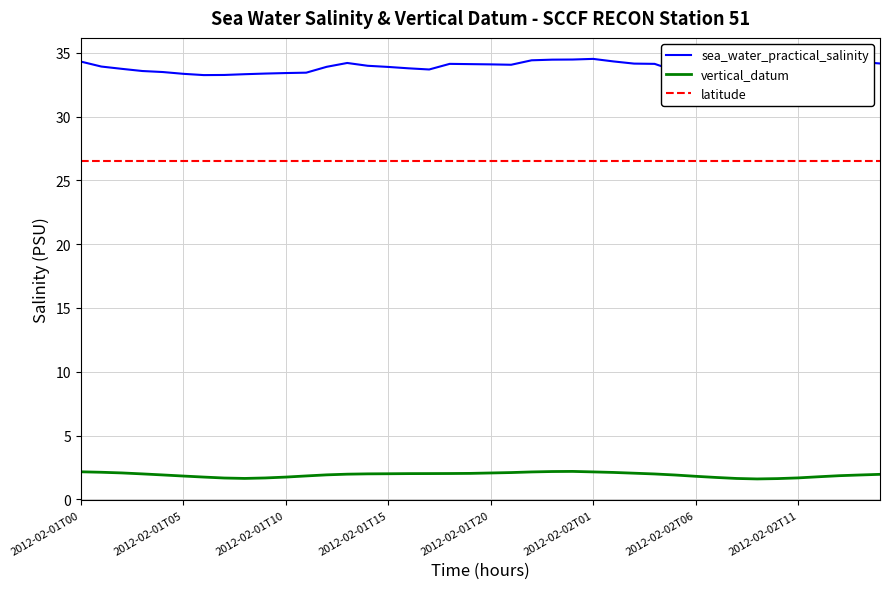

Rank the series by their average value, from highest to lowest.

sea_water_practical_salinity, latitude, vertical_datum